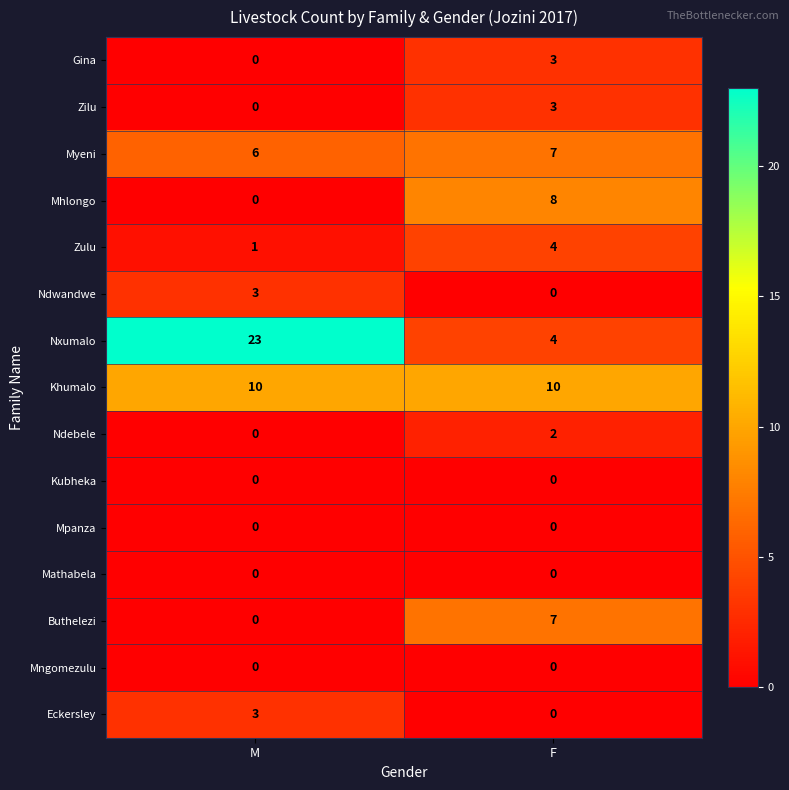

What is the difference between the Ndwandwe values at F and M?

3